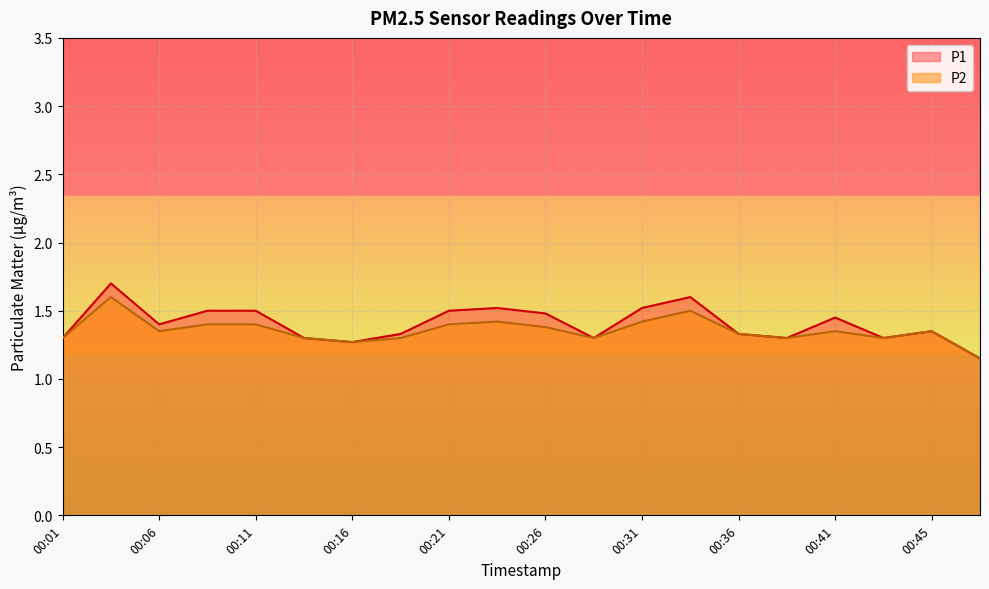

How many interior local valleys does the P1 series have?

5